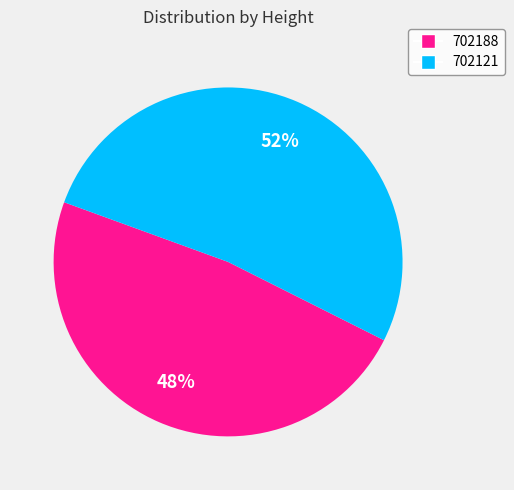

True or false: 702121 accounts for 60% of the total.

False